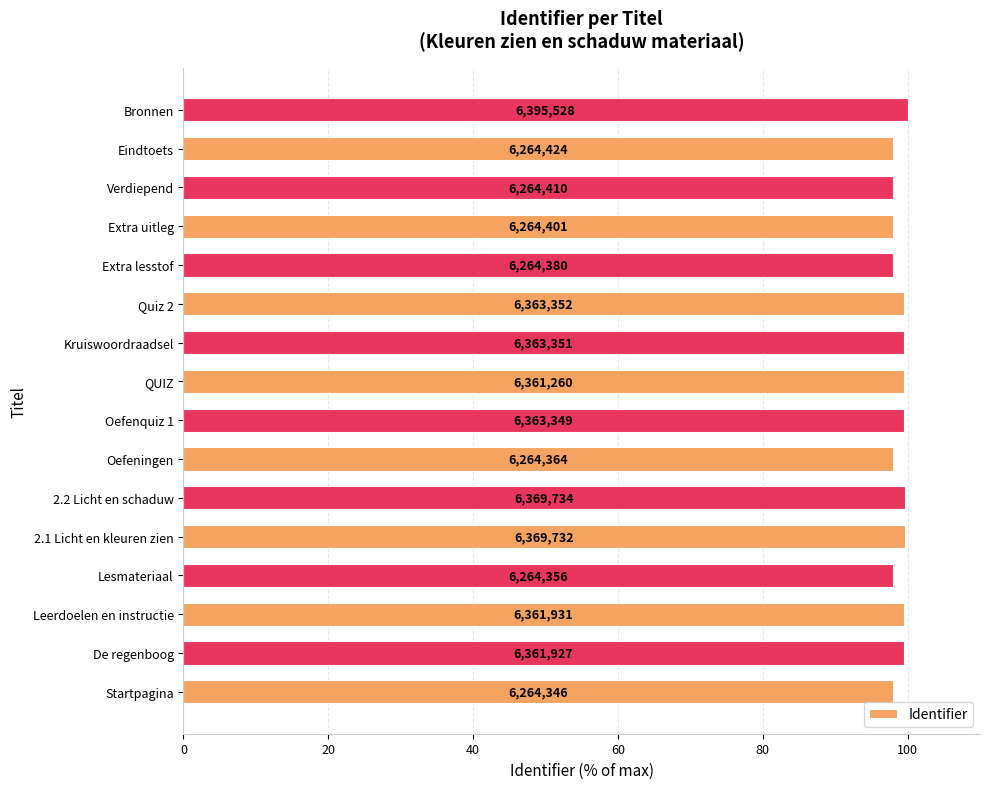

What is the smallest value displayed?

97.9